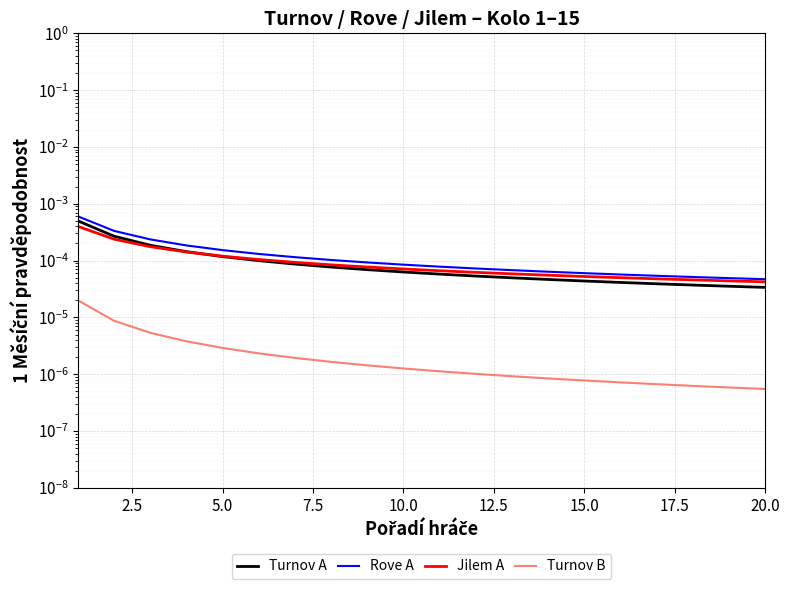

The Jilem A series shows 0.0 at 5.0. True or false?

True